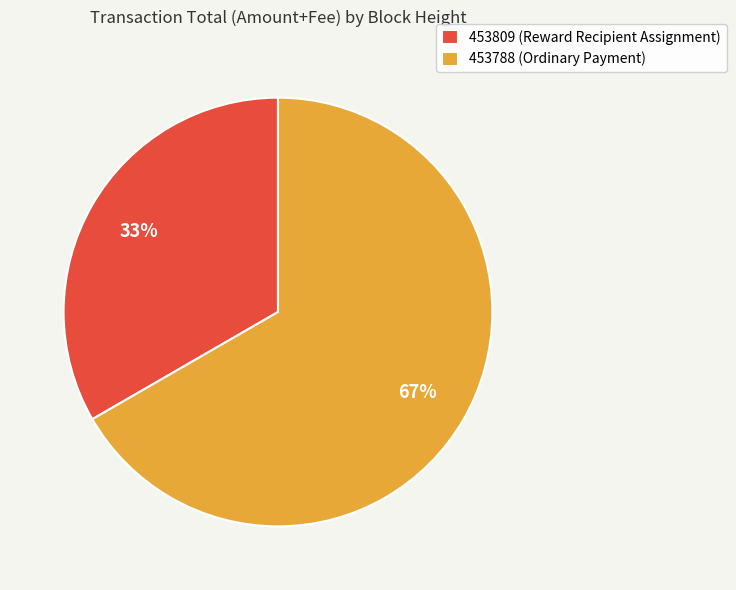

The 453788 slice represents 86% of the pie. True or false?

False